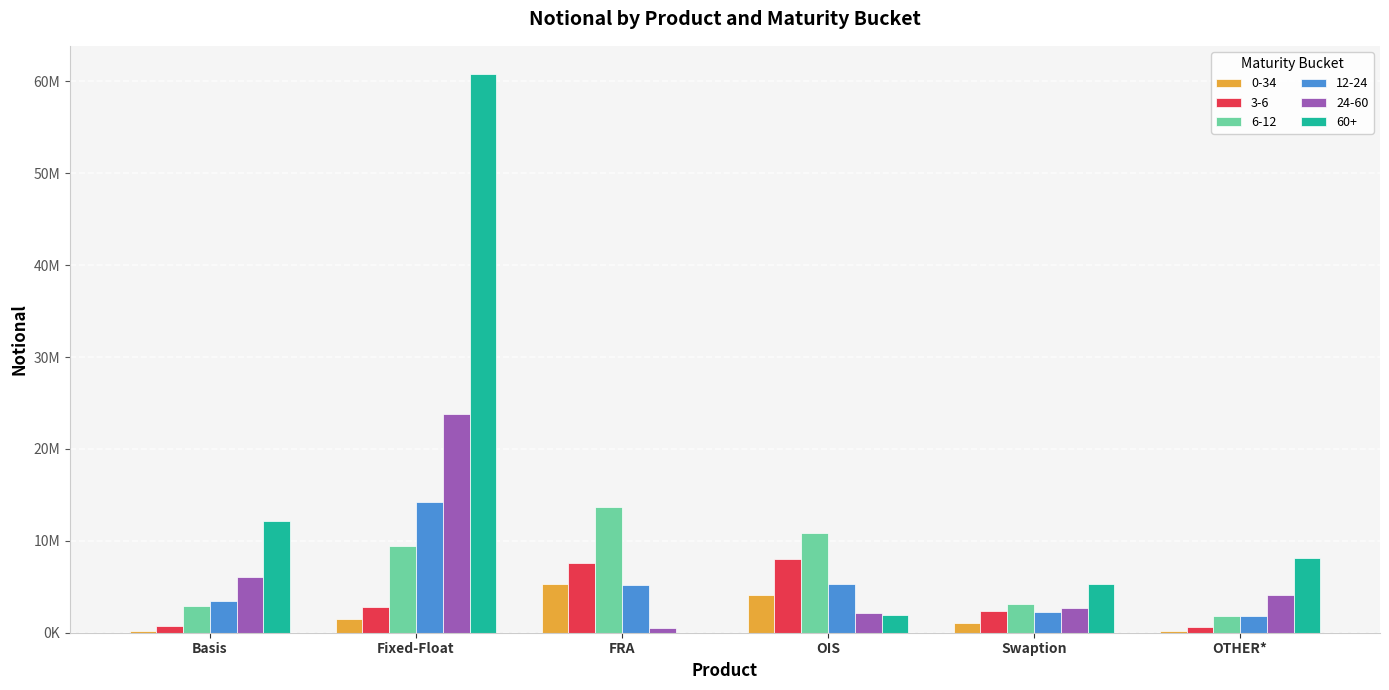

Which series has the largest range (max minus min)?

60+